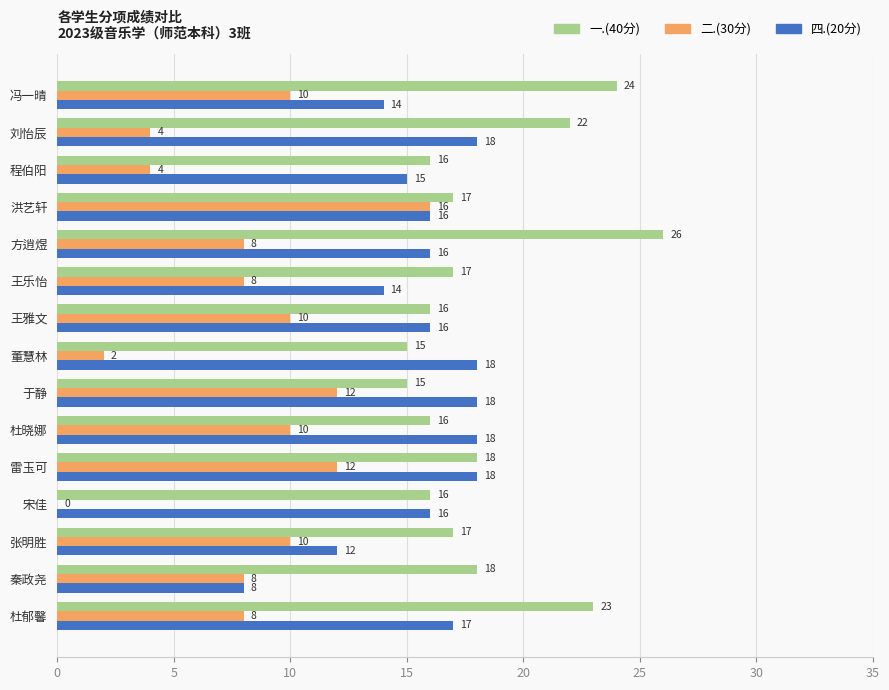

What value does the 四.(20分) series have at 杜郁馨?

17